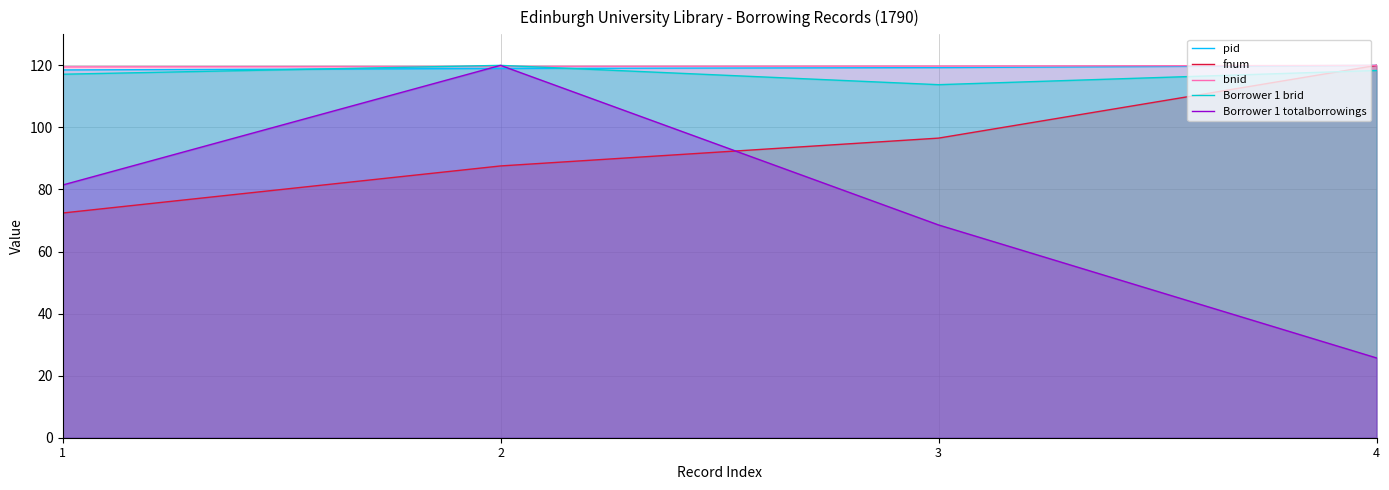

How many values in the Borrower 1 brid series exceed 118?

2